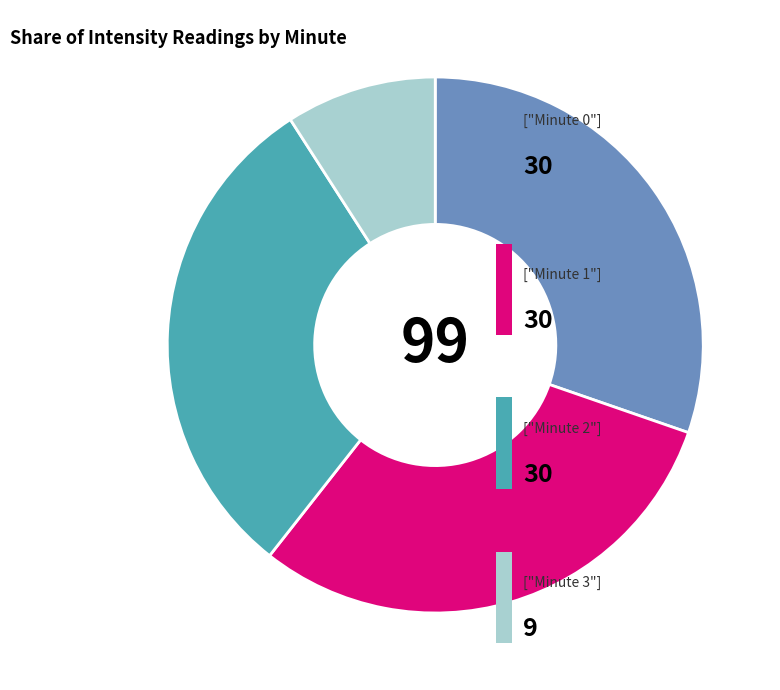

Is there any slice that represents more than half of the pie?

No